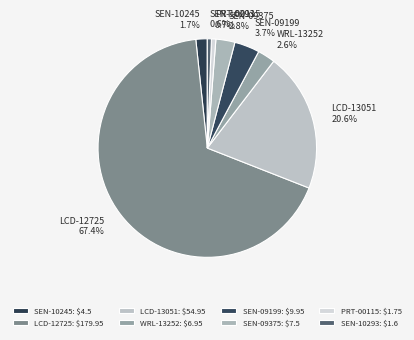

How many segments does this pie chart have?

8